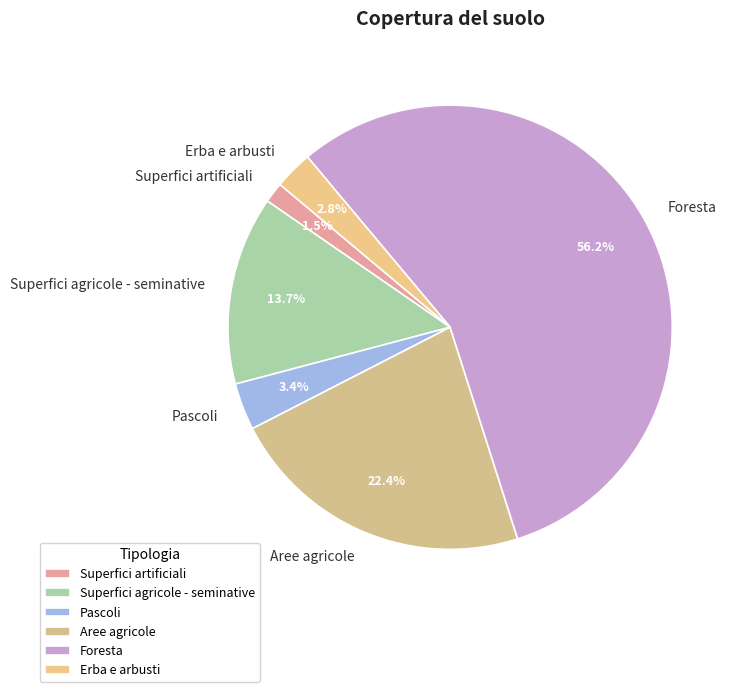

To the nearest percent, what percentage of the pie is Erba e arbusti?

3%